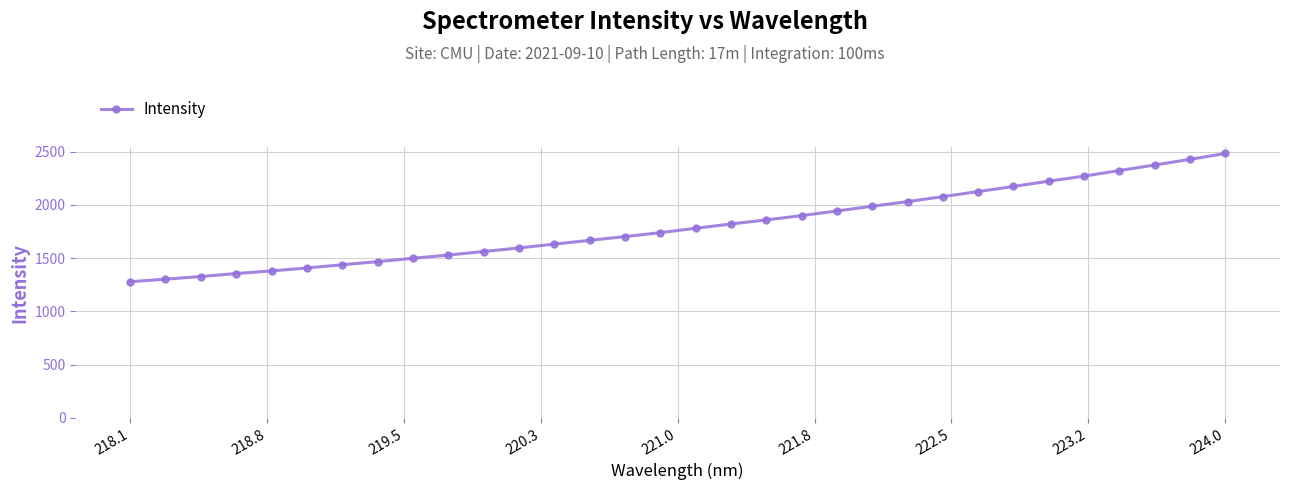

What is the maximum value shown in the chart?

2483.3